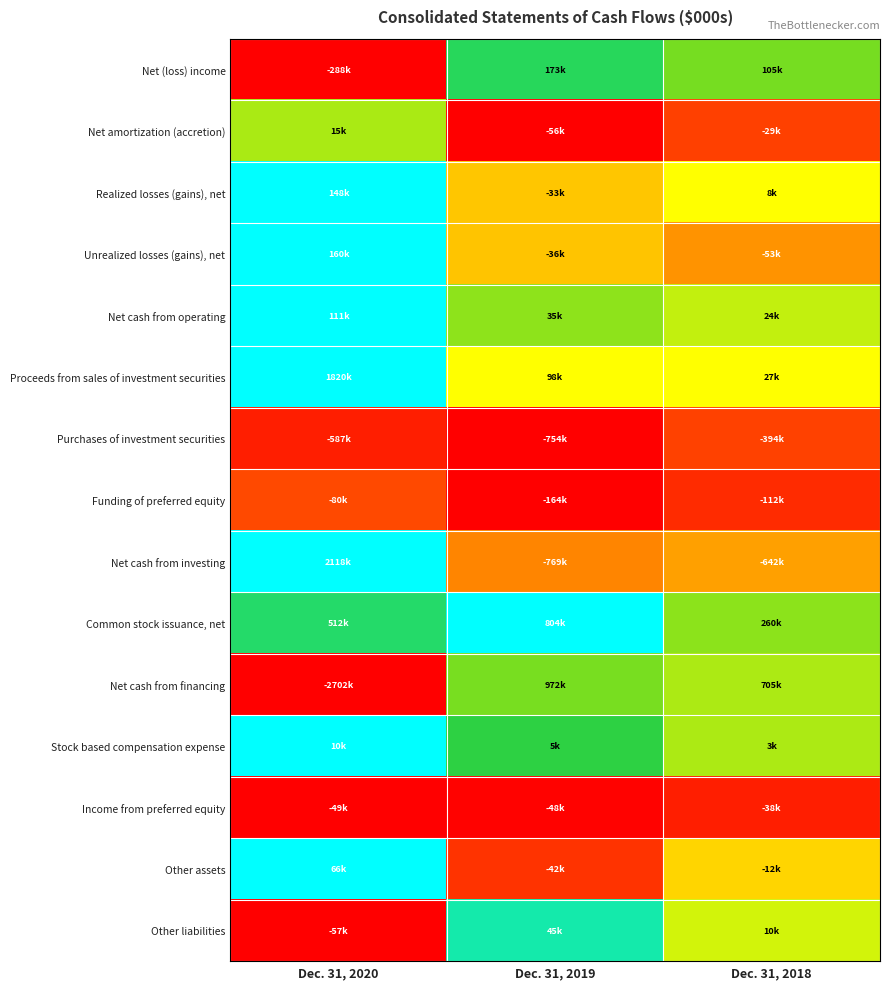

Which has a higher value, Dec. 31, 2019 or Dec. 31, 2018?

Dec. 31, 2019